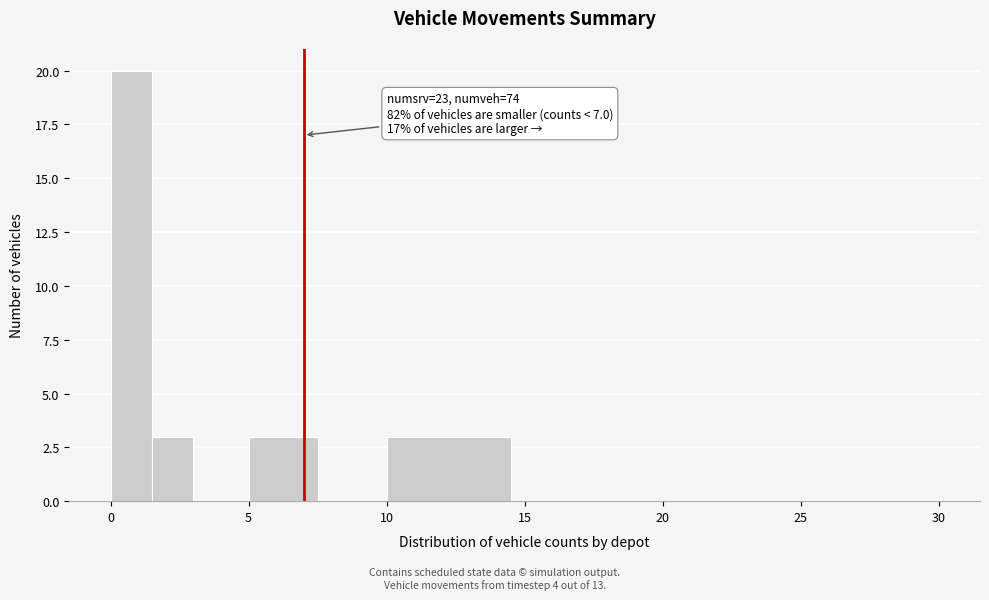

Read against the x-axis, roughly where is the centre of the tallest bar?

1.0